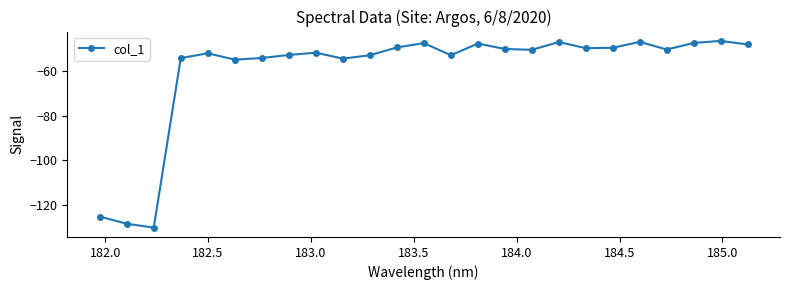

What is the smallest value displayed?

-130.3